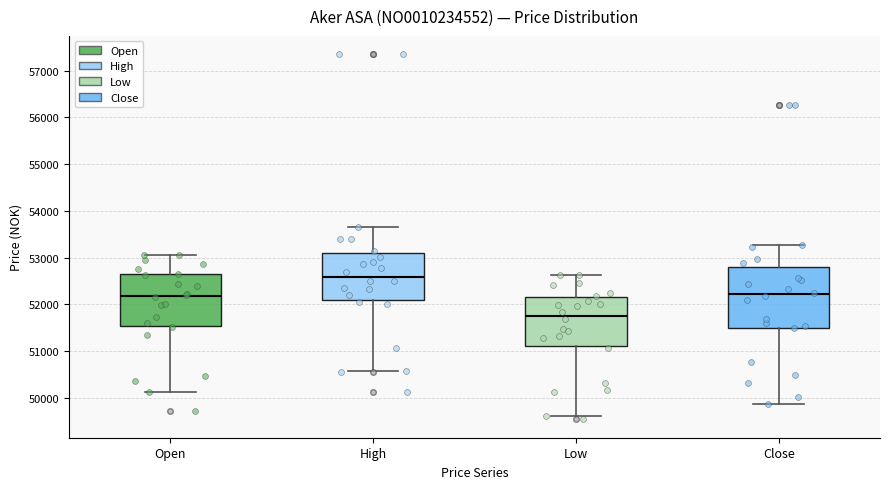

Comparing the boxes themselves (not the whiskers), which one is the tallest?

Close